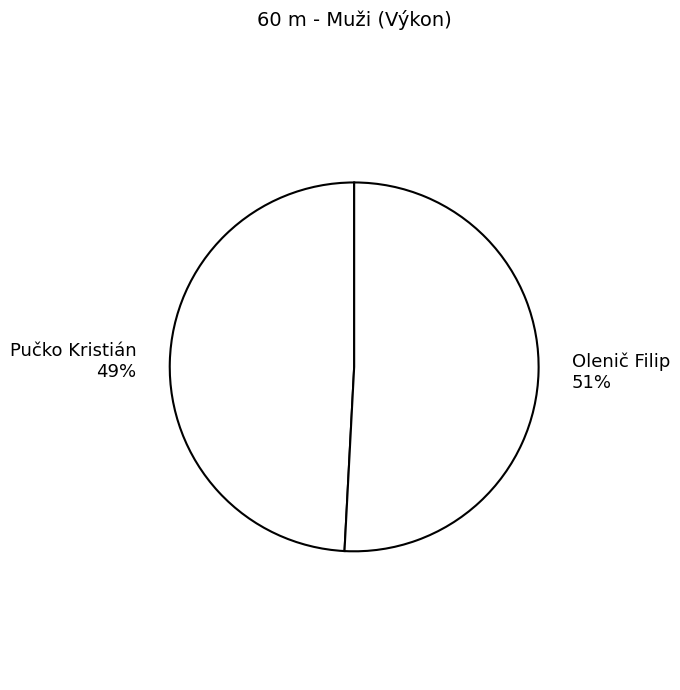

Approximately how many times larger is the value at Pučko Kristián 49% compared to Olenič Filip 51%?

1.0